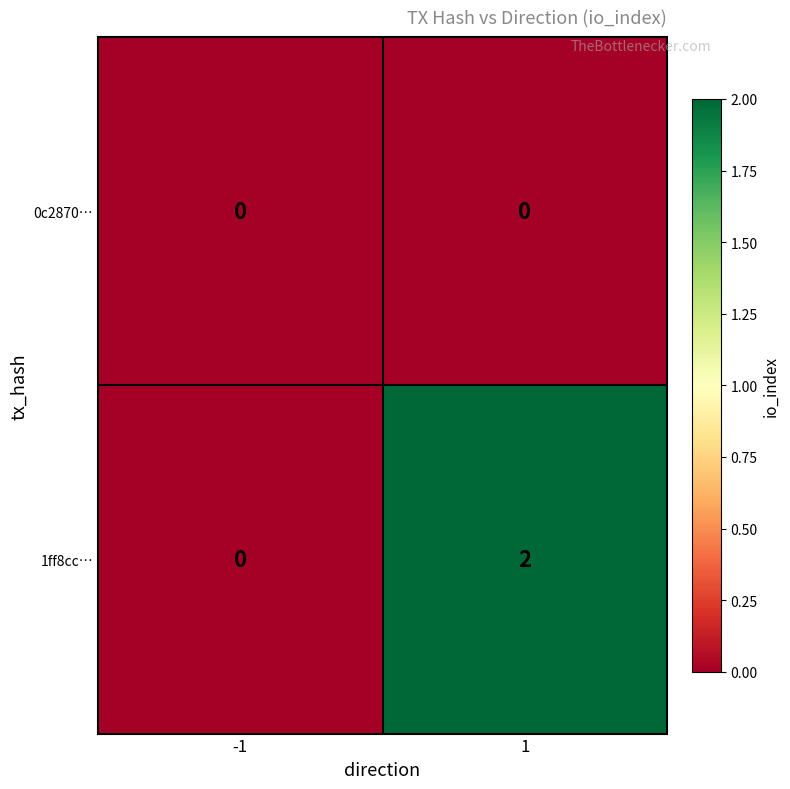

Which series has the largest total across all categories?

1ff8cc…